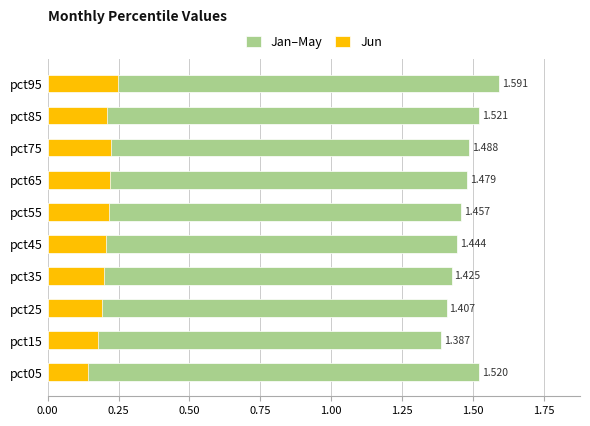

How many Jun values are between 0 and 1?

10